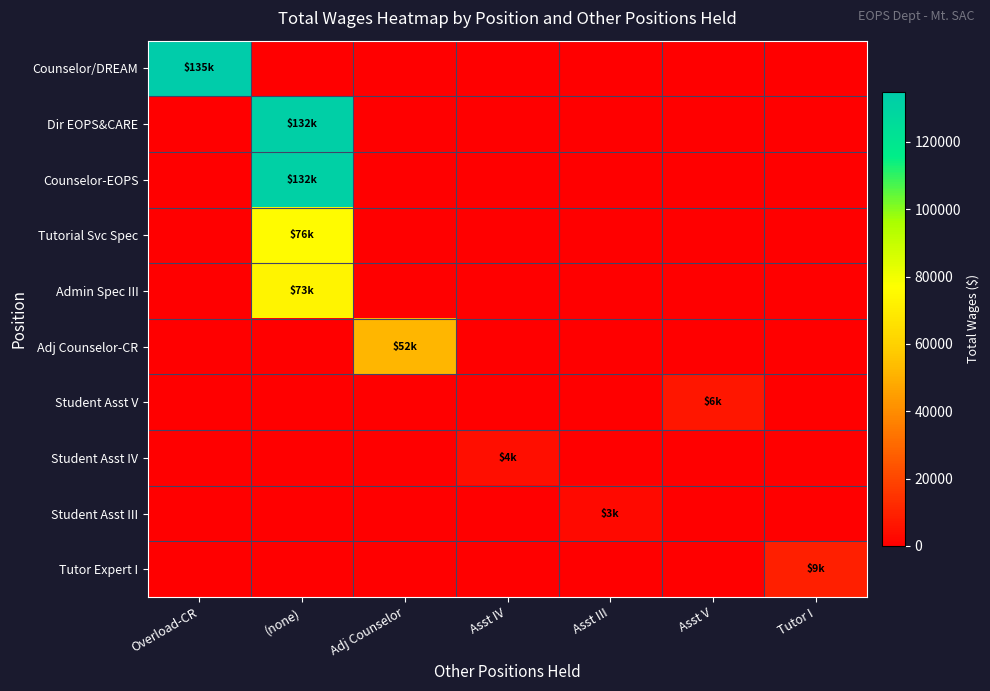

Reading left to right, list all the values displayed in this chart.

Counselor/DREAM: Overload-CR=134898	(none)=0	Adj Counselor=0	Asst IV=0	Asst III=0	Asst V=0	Tutor I=0
Dir EOPS&CARE: Overload-CR=0	(none)=132378	Adj Counselor=0	Asst IV=0	Asst III=0	Asst V=0	Tutor I=0
Counselor-EOPS: Overload-CR=0	(none)=132008	Adj Counselor=0	Asst IV=0	Asst III=0	Asst V=0	Tutor I=0
Tutorial Svc Spec: Overload-CR=0	(none)=75855	Adj Counselor=0	Asst IV=0	Asst III=0	Asst V=0	Tutor I=0
Admin Spec III: Overload-CR=0	(none)=73134	Adj Counselor=0	Asst IV=0	Asst III=0	Asst V=0	Tutor I=0
Adj Counselor-CR: Overload-CR=0	(none)=0	Adj Counselor=51883	Asst IV=0	Asst III=0	Asst V=0	Tutor I=0
Student Asst V: Overload-CR=0	(none)=0	Adj Counselor=0	Asst IV=0	Asst III=0	Asst V=6409	Tutor I=0
Student Asst IV: Overload-CR=0	(none)=0	Adj Counselor=0	Asst IV=4376	Asst III=0	Asst V=0	Tutor I=0
Student Asst III: Overload-CR=0	(none)=0	Adj Counselor=0	Asst IV=0	Asst III=3089	Asst V=0	Tutor I=0
Tutor Expert I: Overload-CR=0	(none)=0	Adj Counselor=0	Asst IV=0	Asst III=0	Asst V=0	Tutor I=8963